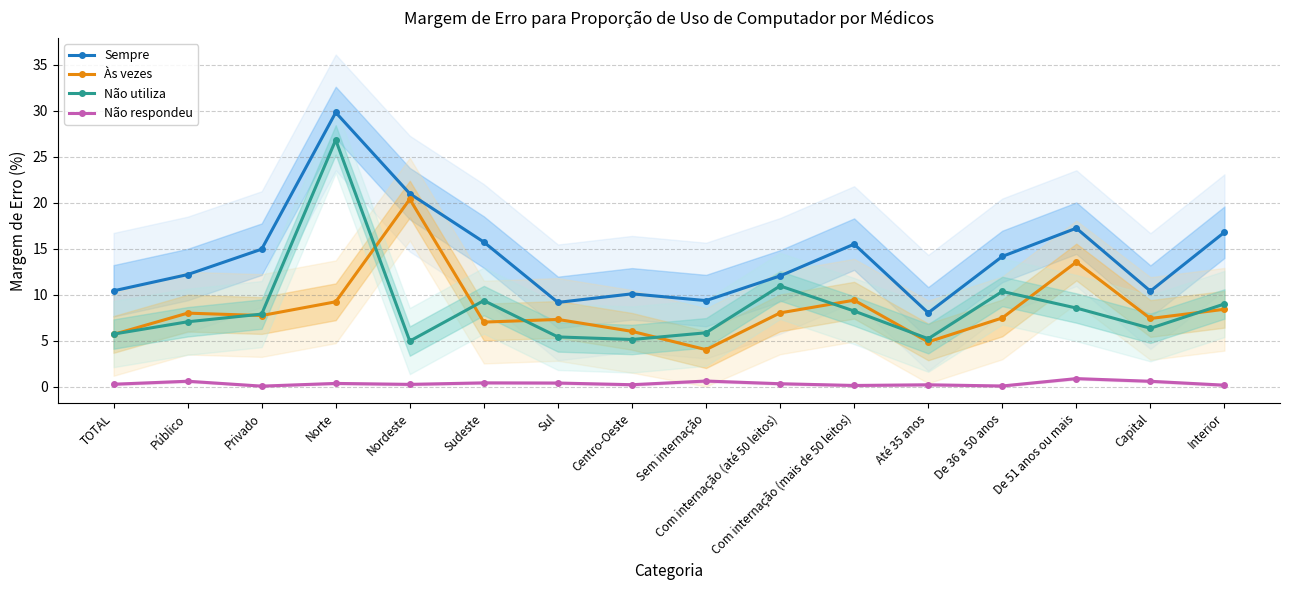

What is the sum of all Às vezes values?

134.4